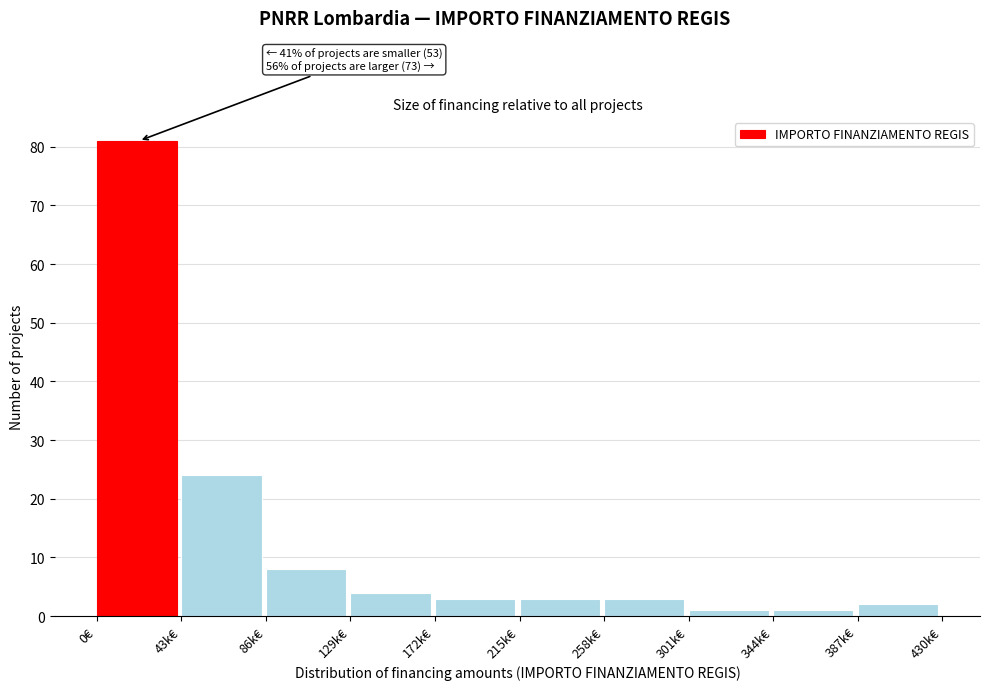

Reading left to right, extract all data points from this chart.

0€=81	43k€=24	86k€=8	129k€=4	172k€=3	215k€=3	258k€=3	301k€=1	344k€=1	387k€=2